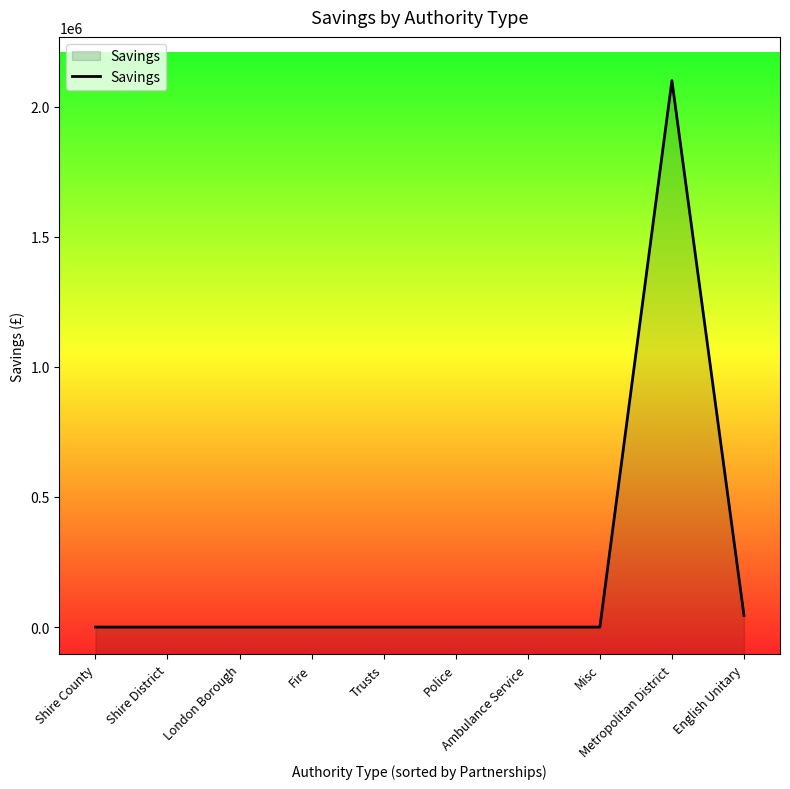

Reading left to right, transcribe all the data shown in this chart.

0	0	0	0	0	0	0	0	2100000	45000